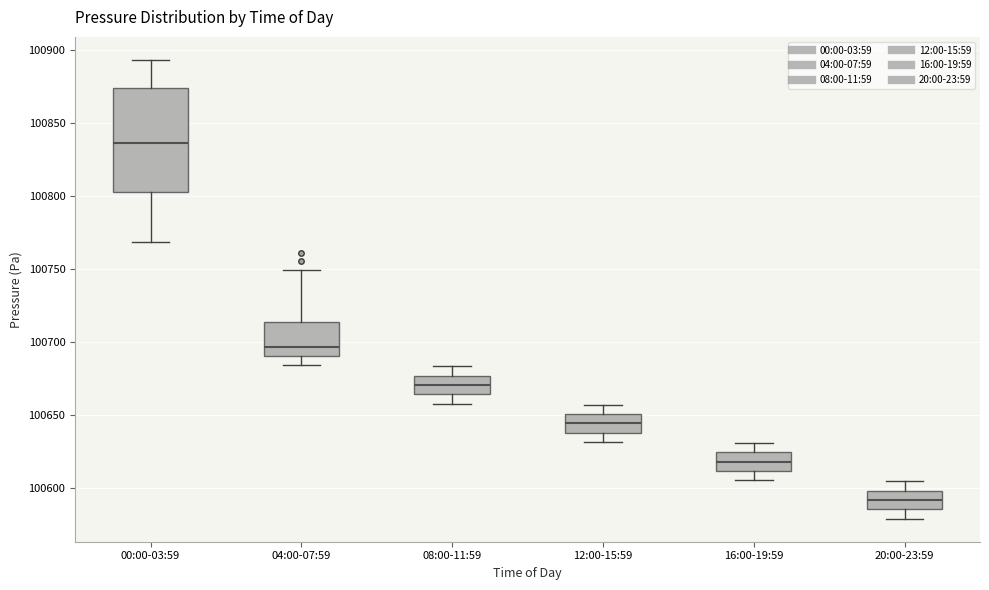

Comparing the boxes themselves (not the whiskers), which one is the tallest?

00:00-03:59